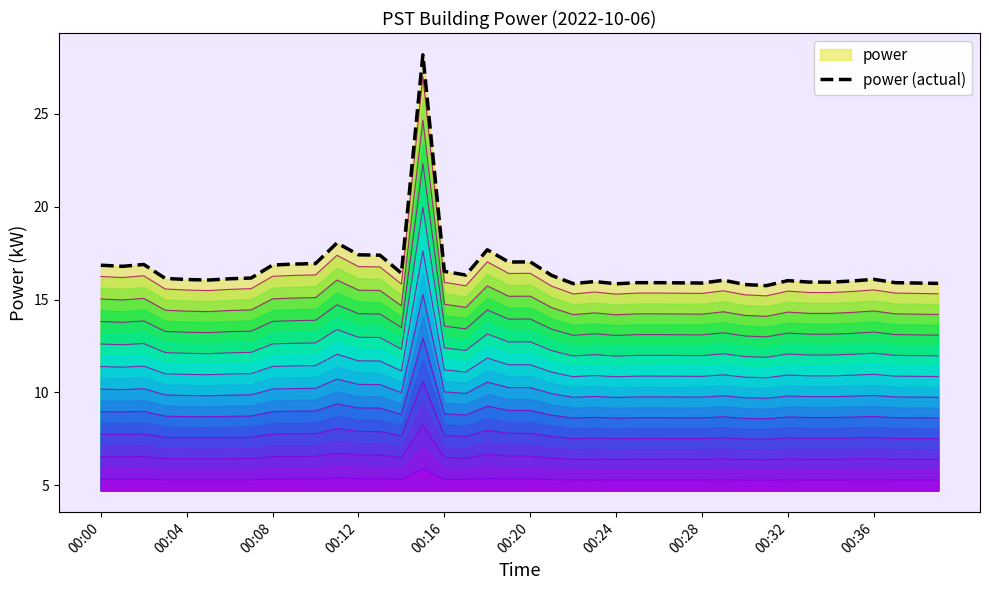

Is it true that power (actual) equals 21.0 at 00:04?

False